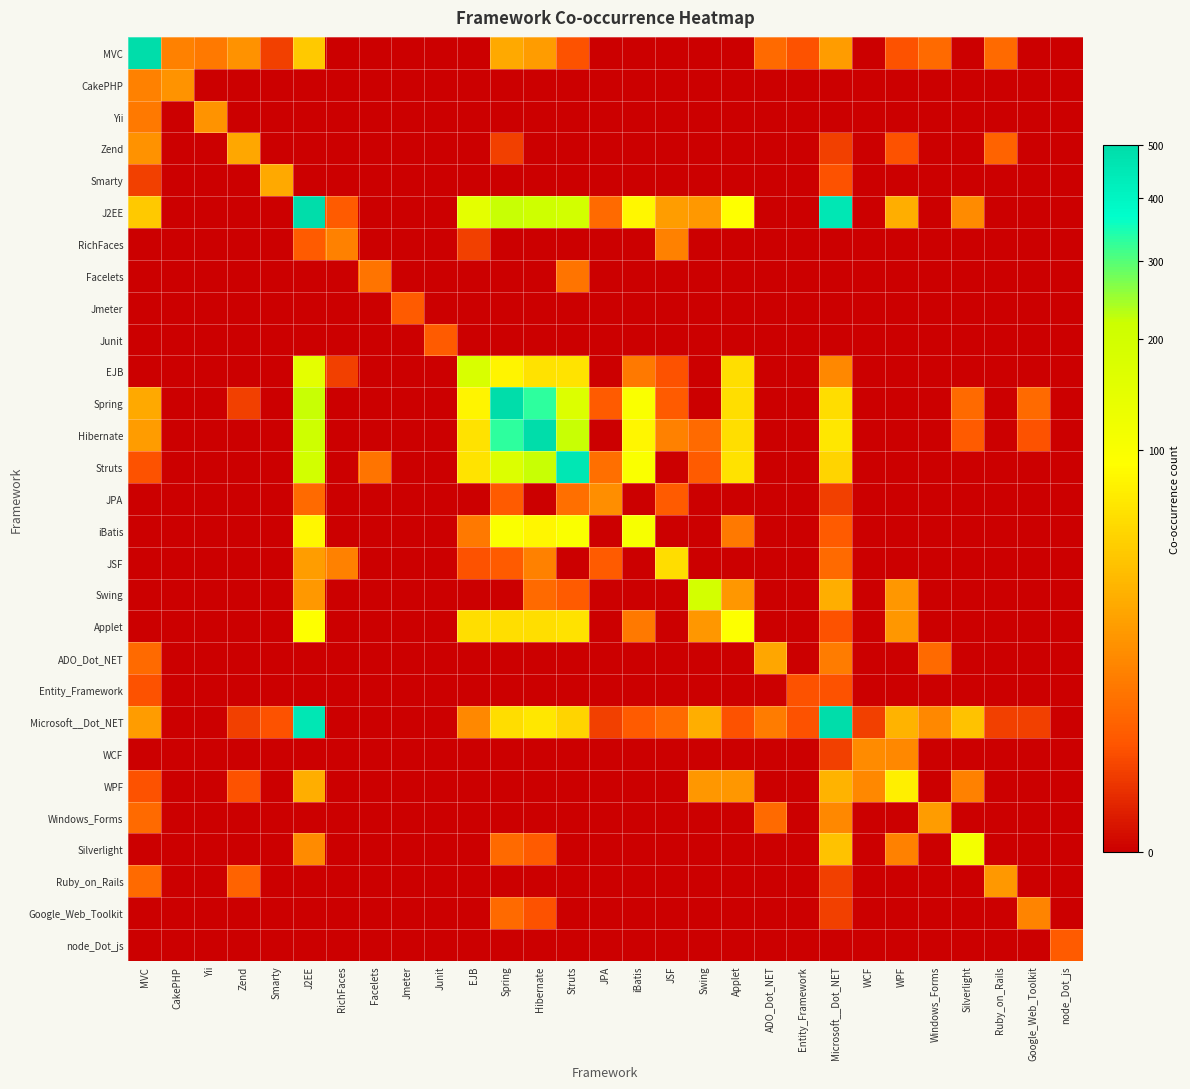

Between Struts and Windows_Forms, which series saw the biggest shift?

Struts